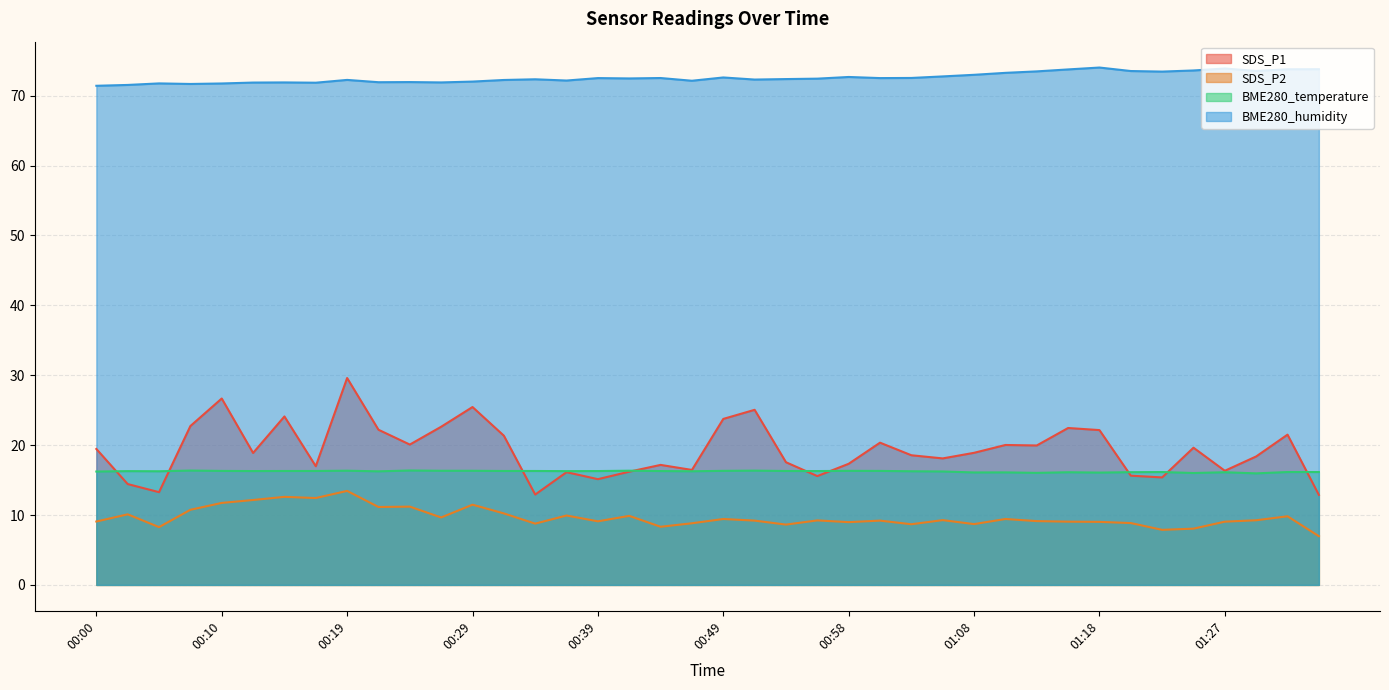

Reading right to left, extract all data points from this chart.

SDS_P1: 01:35=12.9	01:32=21.5	01:30=18.4	01:27=16.3	01:25=19.6	01:22=15.4	01:20=15.6	01:18=22.1	01:15=22.4	01:13=19.9	01:10=20.0	01:08=18.9	01:06=18.1	01:03=18.6	01:01=20.4	00:58=17.3	00:56=15.6	00:53=17.6	00:51=25.1	00:49=23.8	00:46=16.4	00:44=17.2	00:41=16.2	00:39=15.1	00:36=16.1	00:34=12.9	00:32=21.4	00:29=25.4	00:27=22.6	00:24=20.1	00:22=22.2	00:19=29.6	00:17=17.0	00:15=24.1	00:12=18.9	00:10=26.7	00:07=22.7	00:05=13.3	00:02=14.4	00:00=19.4
SDS_P2: 01:35=7.0	01:32=9.8	01:30=9.2	01:27=9.1	01:25=8.1	01:22=7.9	01:20=8.8	01:18=9.0	01:15=9.1	01:13=9.1	01:10=9.4	01:08=8.7	01:06=9.3	01:03=8.7	01:01=9.2	00:58=9.0	00:56=9.2	00:53=8.6	00:51=9.2	00:49=9.4	00:46=8.8	00:44=8.3	00:41=9.9	00:39=9.1	00:36=9.9	00:34=8.8	00:32=10.2	00:29=11.5	00:27=9.7	00:24=11.2	00:22=11.2	00:19=13.4	00:17=12.4	00:15=12.6	00:12=12.2	00:10=11.7	00:07=10.8	00:05=8.3	00:02=10.1	00:00=9.1
BME280_temperature: 01:35=16.1	01:32=16.1	01:30=16.0	01:27=16.1	01:25=16.0	01:22=16.1	01:20=16.1	01:18=16.1	01:15=16.1	01:13=16.0	01:10=16.1	01:08=16.1	01:06=16.2	01:03=16.3	01:01=16.3	00:58=16.3	00:56=16.3	00:53=16.3	00:51=16.4	00:49=16.3	00:46=16.3	00:44=16.3	00:41=16.3	00:39=16.3	00:36=16.3	00:34=16.3	00:32=16.3	00:29=16.3	00:27=16.3	00:24=16.4	00:22=16.2	00:19=16.3	00:17=16.3	00:15=16.3	00:12=16.3	00:10=16.3	00:07=16.4	00:05=16.3	00:02=16.3	00:00=16.2
BME280_humidity: 01:35=73.8	01:32=73.8	01:30=73.5	01:27=73.9	01:25=73.6	01:22=73.4	01:20=73.5	01:18=74.0	01:15=73.8	01:13=73.5	01:10=73.3	01:08=73.0	01:06=72.8	01:03=72.5	01:01=72.5	00:58=72.7	00:56=72.4	00:53=72.4	00:51=72.3	00:49=72.6	00:46=72.1	00:44=72.5	00:41=72.5	00:39=72.5	00:36=72.2	00:34=72.3	00:32=72.2	00:29=72.0	00:27=71.9	00:24=71.9	00:22=71.9	00:19=72.2	00:17=71.8	00:15=71.9	00:12=71.9	00:10=71.7	00:07=71.7	00:05=71.8	00:02=71.5	00:00=71.4